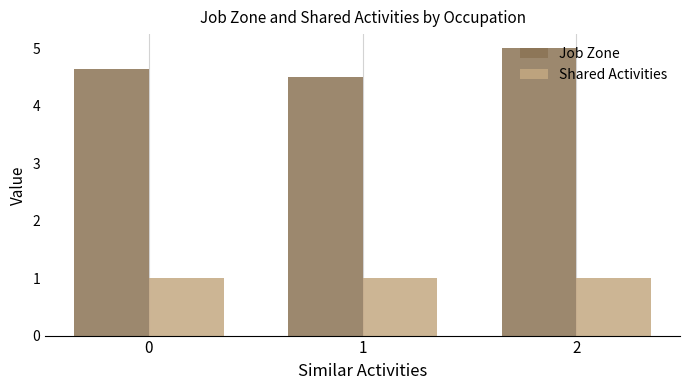

What is the difference between the maximum and minimum values in the Job Zone series?

0.5